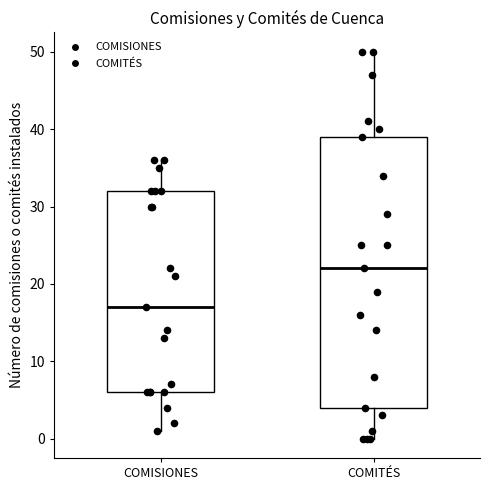

Which box has the highest median line?

COMITÉS